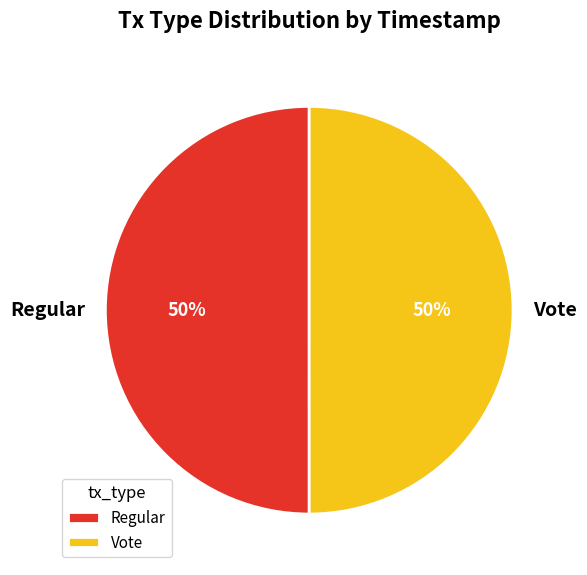

Combined, do Regular and Vote account for over 50%?

Yes